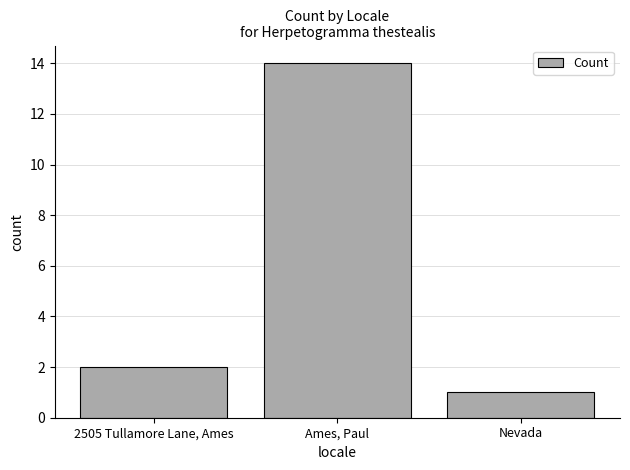

Reading left to right, extract all data points from this chart.

2505 Tullamore Lane, Ames=2	Ames, Paul=14	Nevada=1